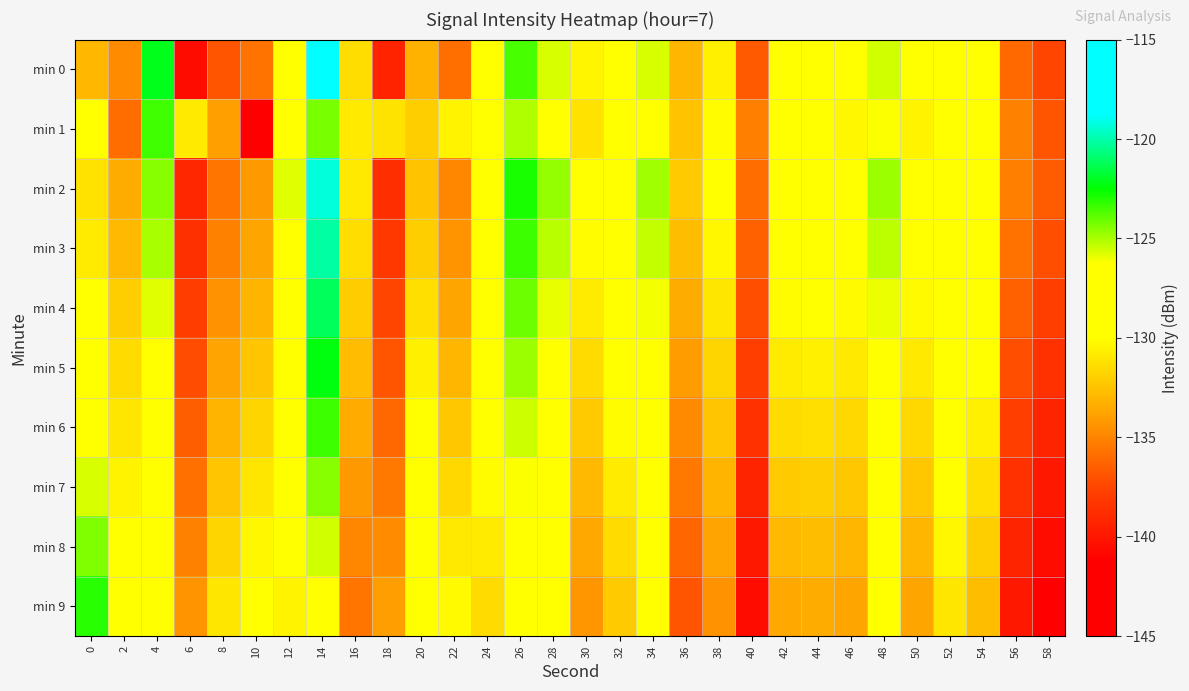

What is the difference between the highest and lowest values at 36?

4.7